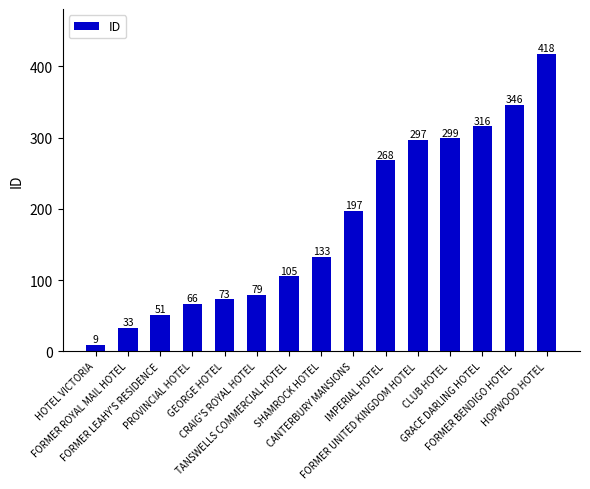

Reading left to right, transcribe all the data shown in this chart.

9	33	51	66	73	79	105	133	197	268	297	299	316	346	418